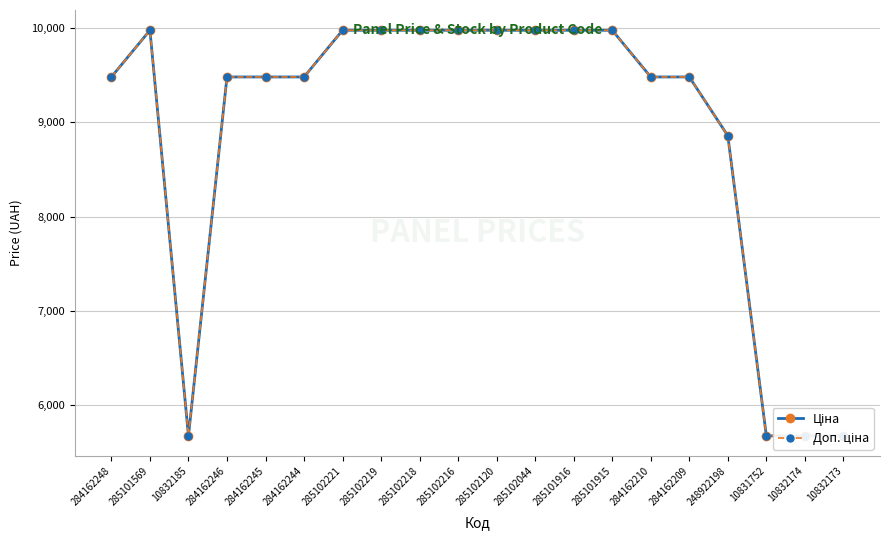

True or false: Доп. ціна and Ціна cross at least once.

False